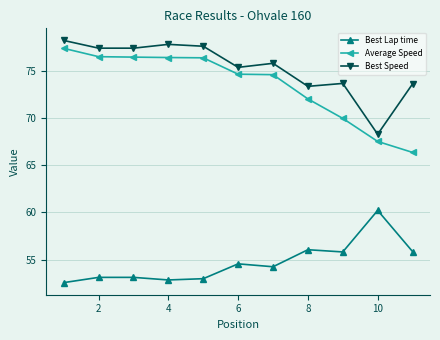

What is the sum of all Best Speed values?

828.5